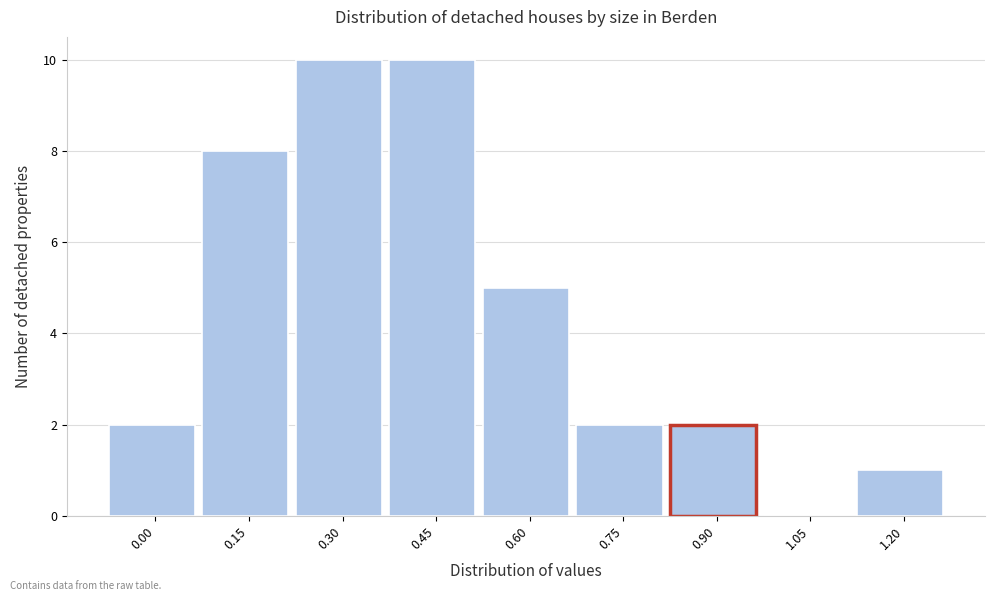

Reading left to right, transcribe all the data shown in this chart.

0.00=2	0.15=8	0.30=10	0.45=10	0.60=5	0.75=2	0.90=2	1.05=0	1.20=1